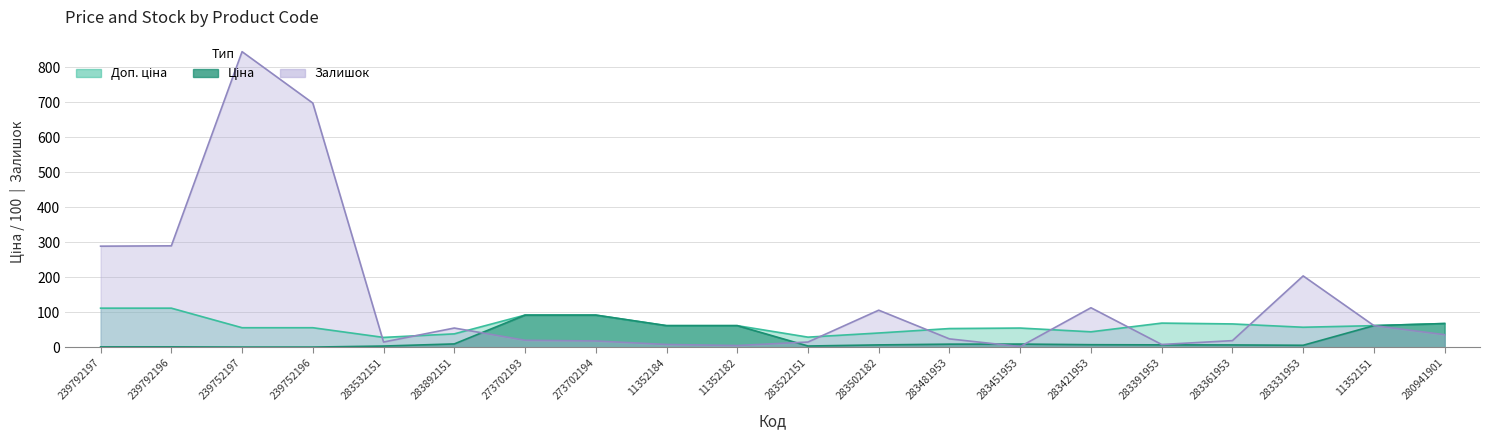

Does the chart have visible grid lines?

Yes